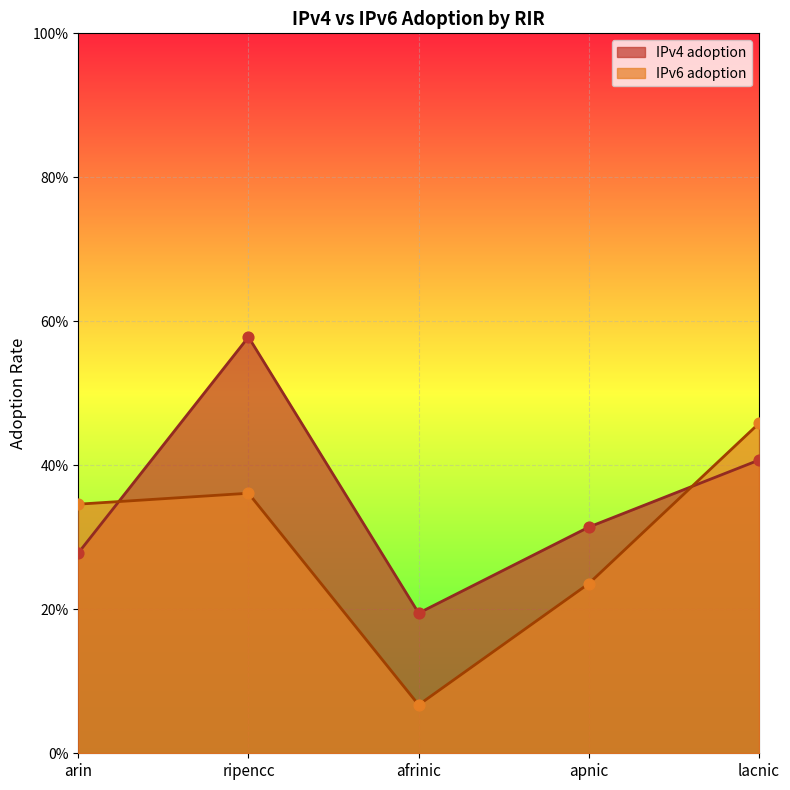

What are all the series names shown in the legend?

IPv4 adoption, IPv6 adoption